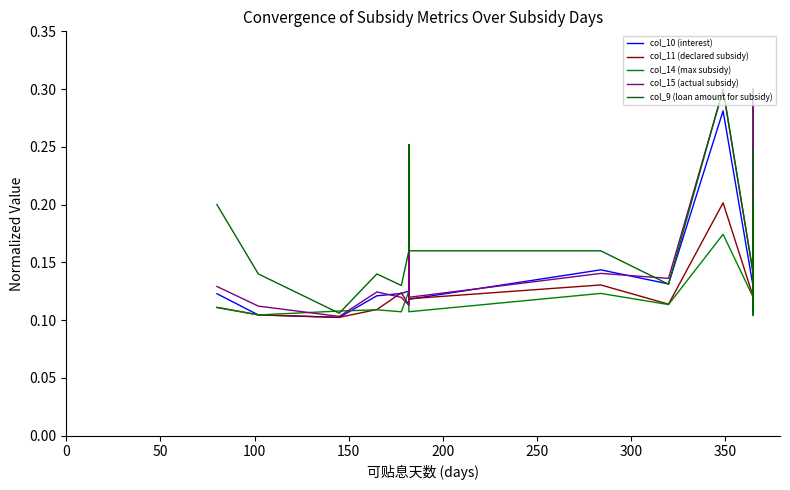

What is the smallest value displayed?

0.1